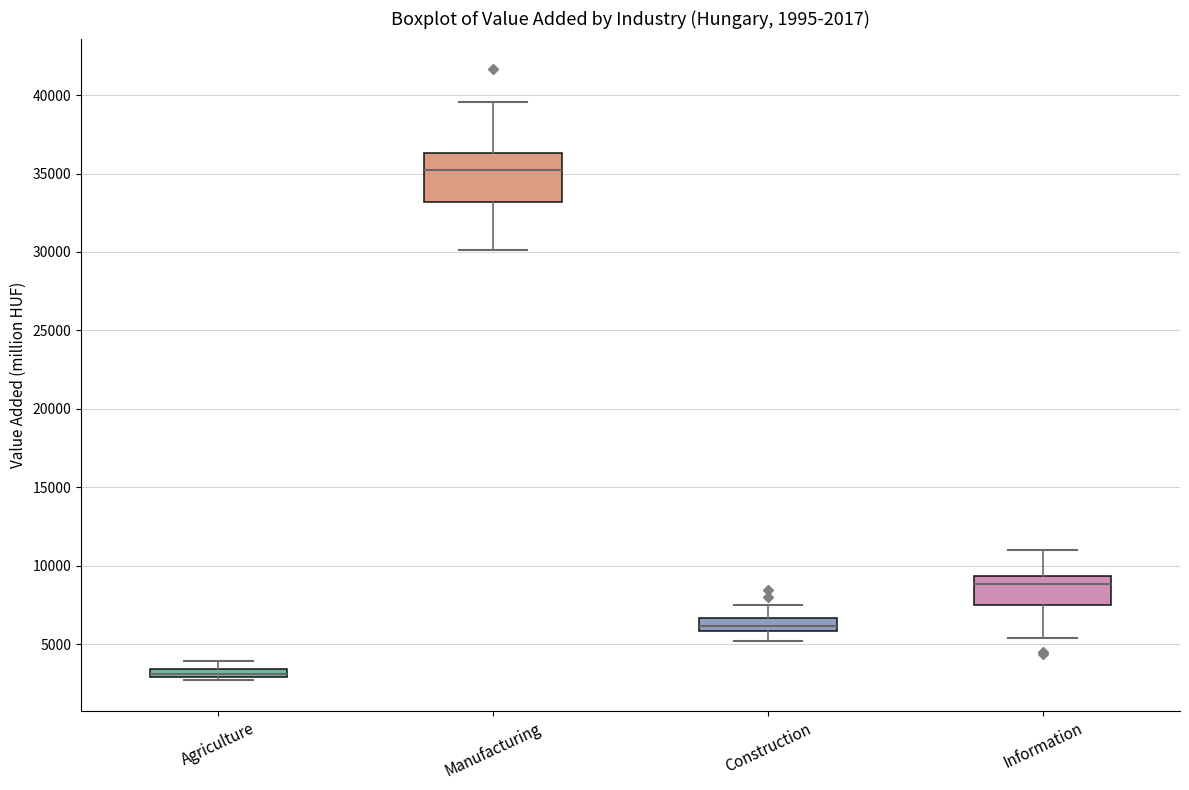

Which box has the highest median line?

Manufacturing